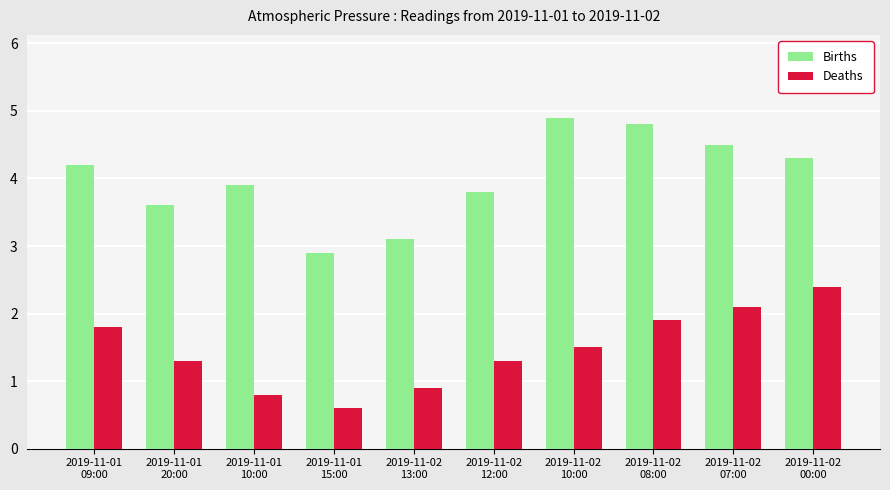

True or false: Births has a value of 5.2 at 2019-11-02
12:00.

False